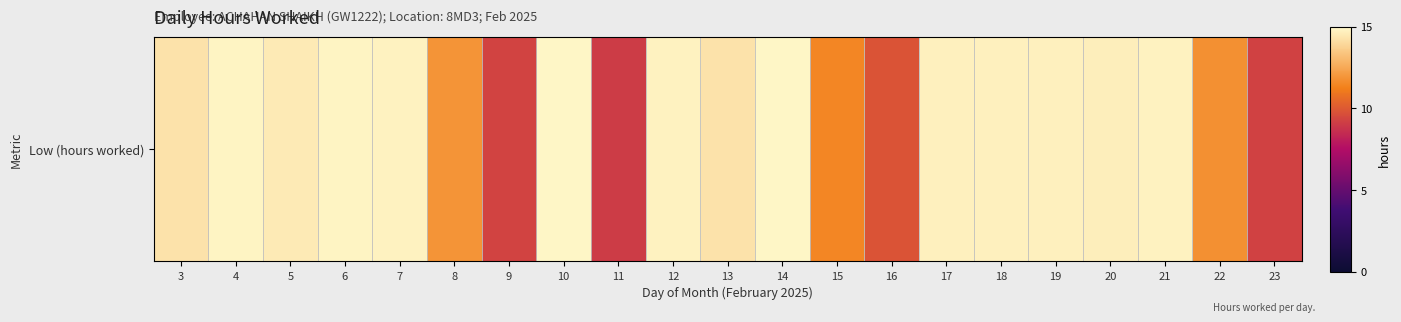

What is the difference between the values at 12 and 22?

2.9